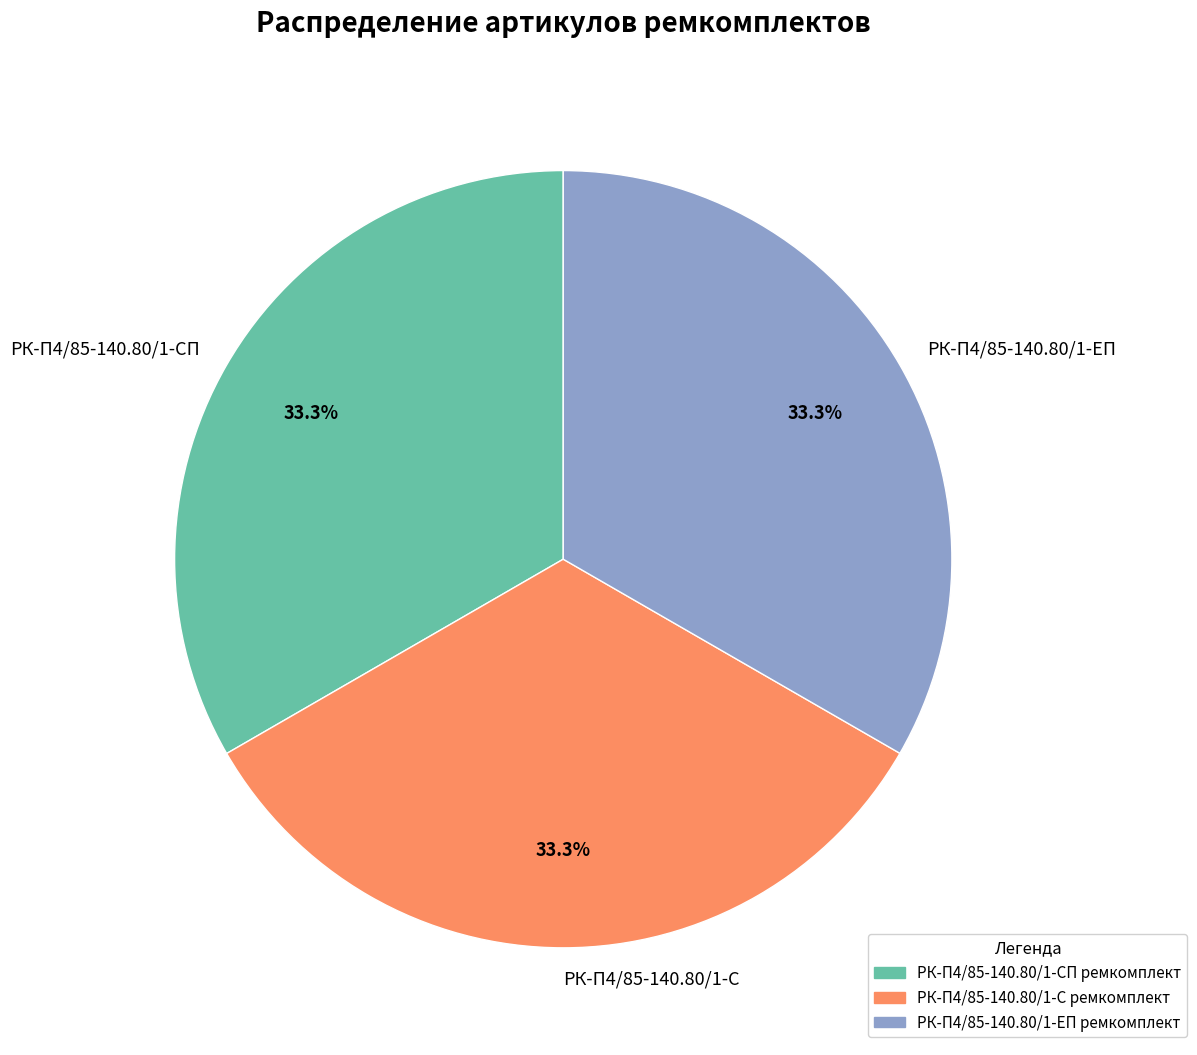

What is the total percentage of РК-П4/85-140.80/1-С and РК-П4/85-140.80/1-СП?

66.7%